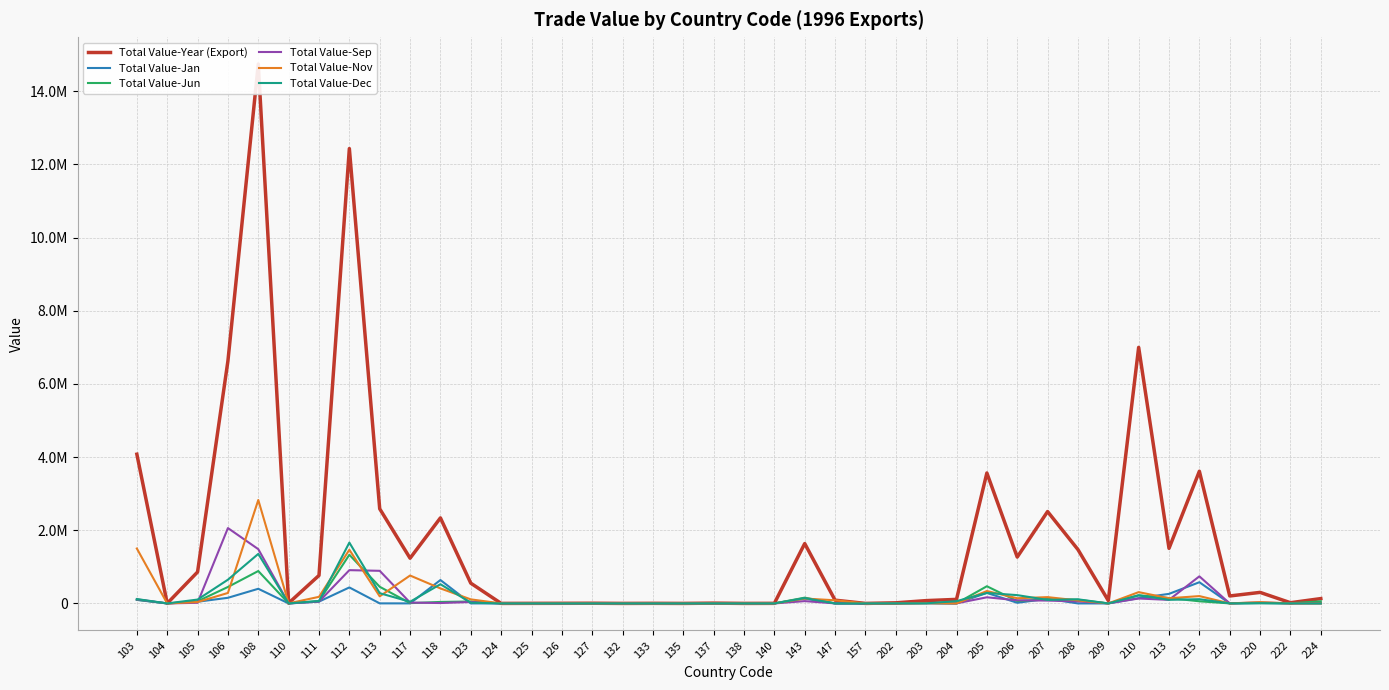

Which label corresponds to the smallest value in the chart?

104